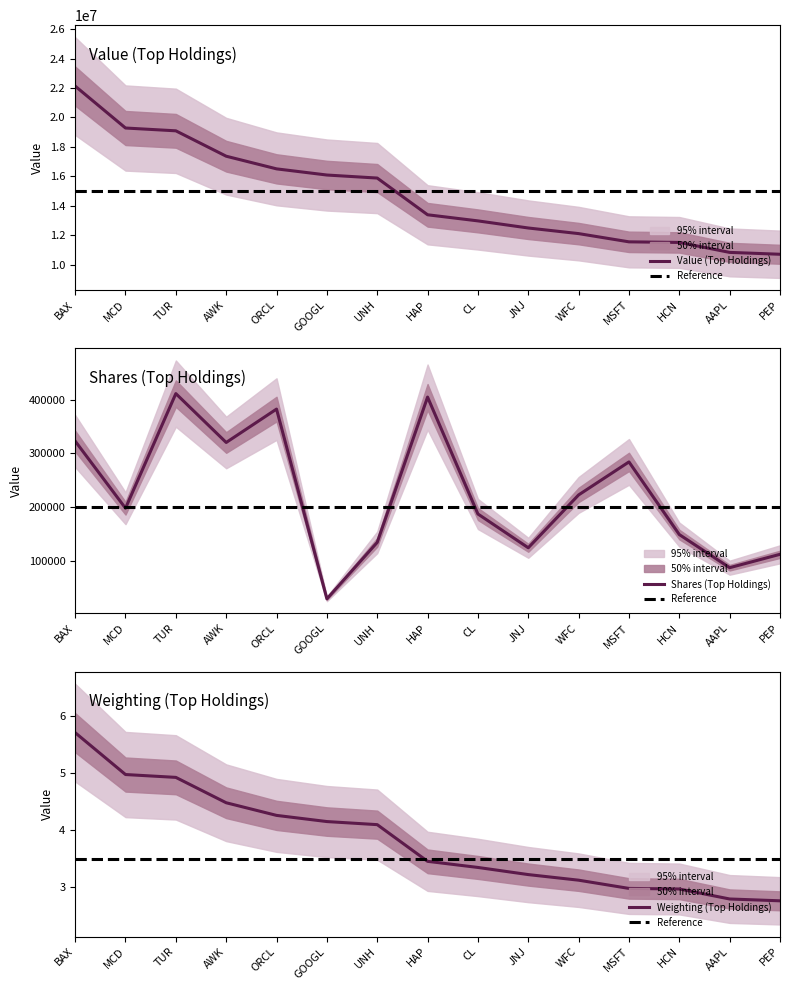

How many values in the BAX series are below 13393000?

7